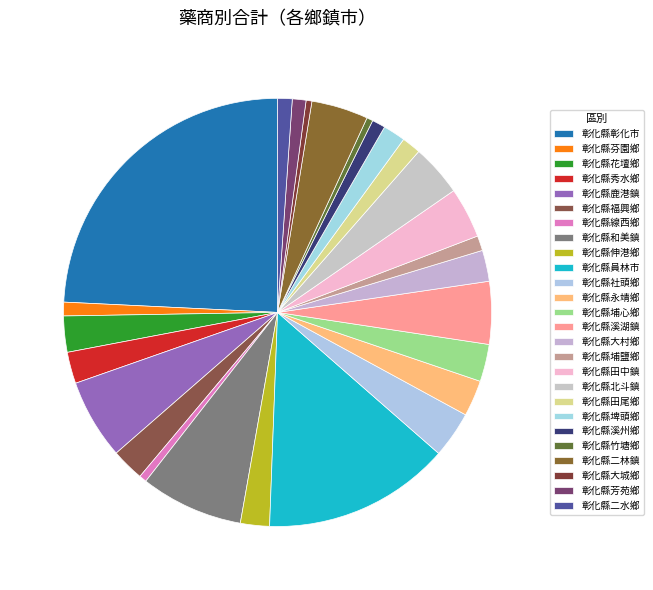

To the nearest percent, what is the average slice percentage?

4%